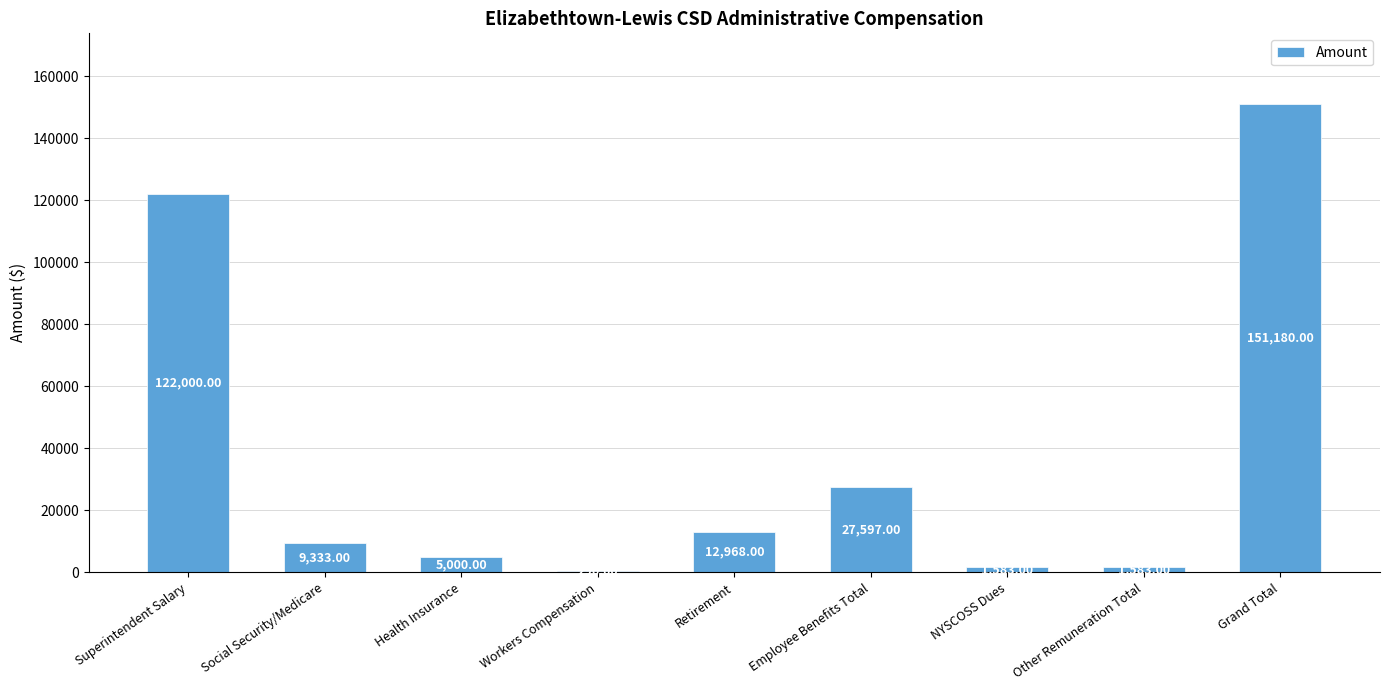

At which category does the chart reach its peak across all series?

Grand Total